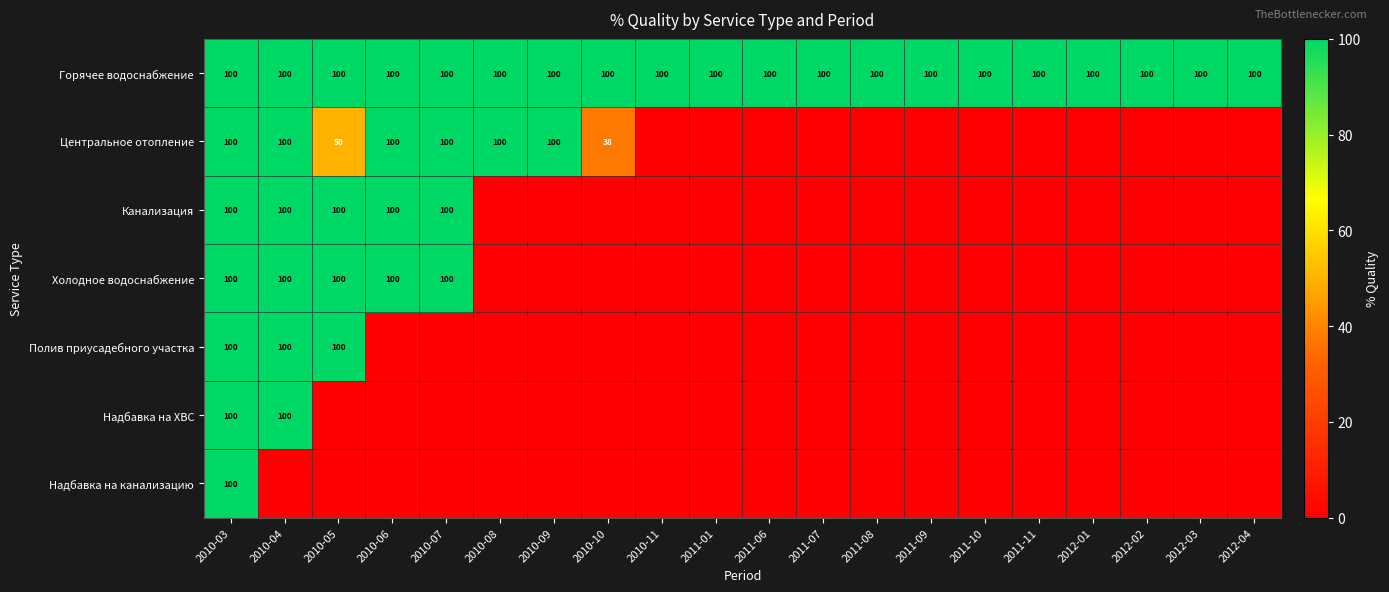

True or false: Канализация has a value of 100 at 2010-04.

True